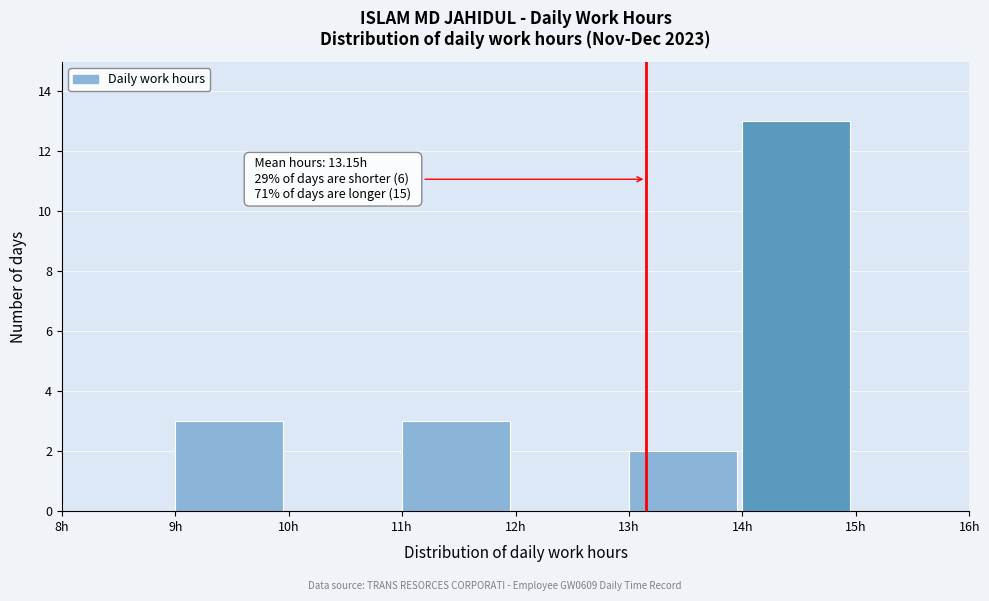

Over which range of the x-axis is the bar tallest?

14 to 15